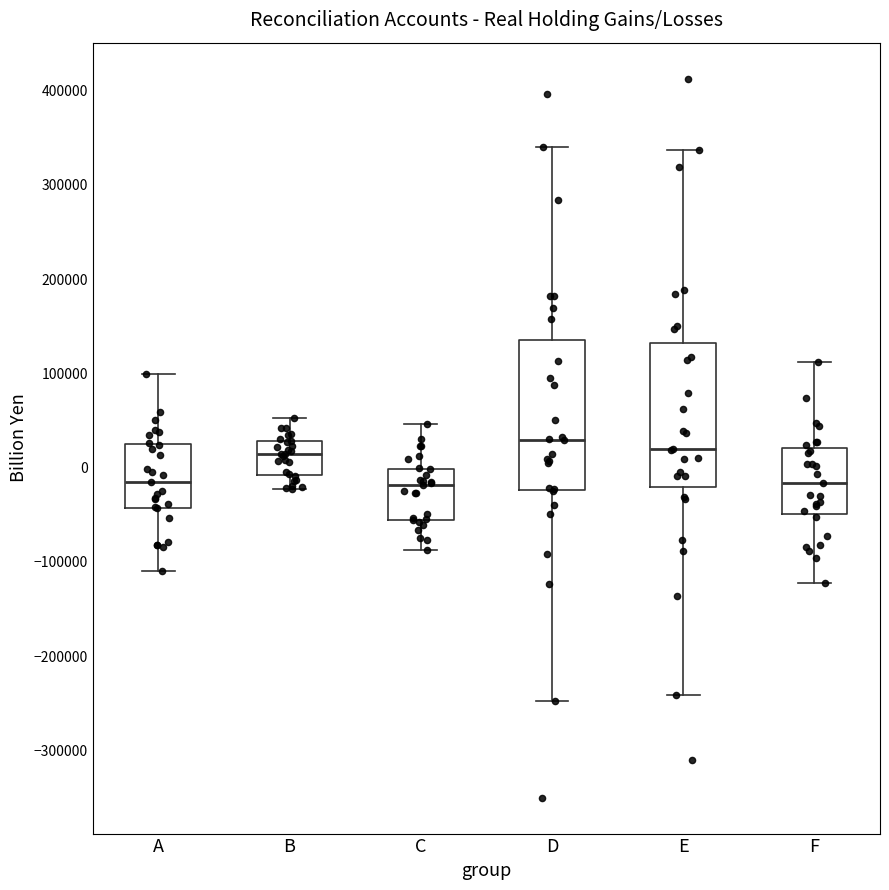

Reading left to right, read every box against the y-axis: the position of its median line, the range the box covers, and the ends of its whiskers. The values are not printed on the chart, so give them approximately, as read against the axis.

A: median -10000, box -40000 to 20000, whiskers -110000 to 100000
B: median 10000, box -10000 to 30000, whiskers -20000 to 50000
C: median -20000, box -60000 to 0, whiskers -90000 to 50000
D: median 30000, box -20000 to 140000, whiskers -250000 to 340000
E: median 20000, box -20000 to 130000, whiskers -240000 to 340000
F: median -20000, box -50000 to 20000, whiskers -120000 to 110000